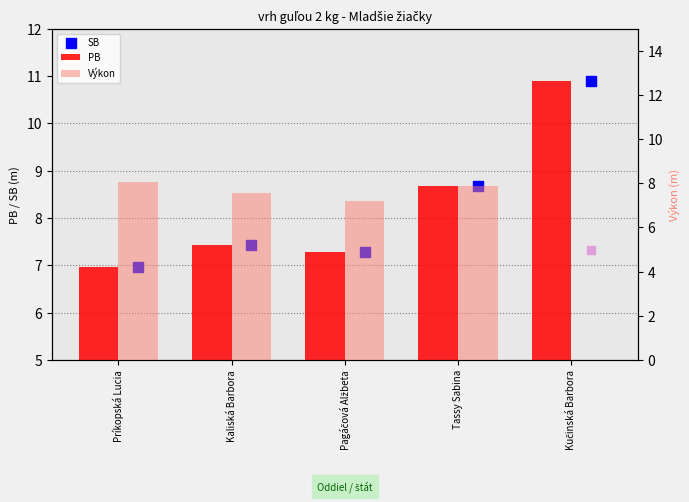

What is the total value across all series at Kaliská Barbora?

22.5